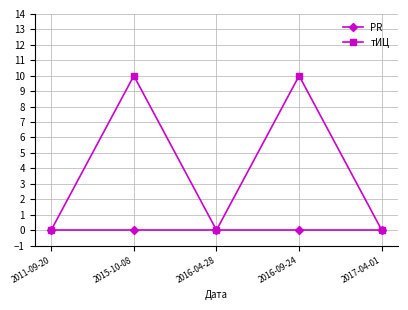

What is the label of the 1st point from the left?

2011-09-20